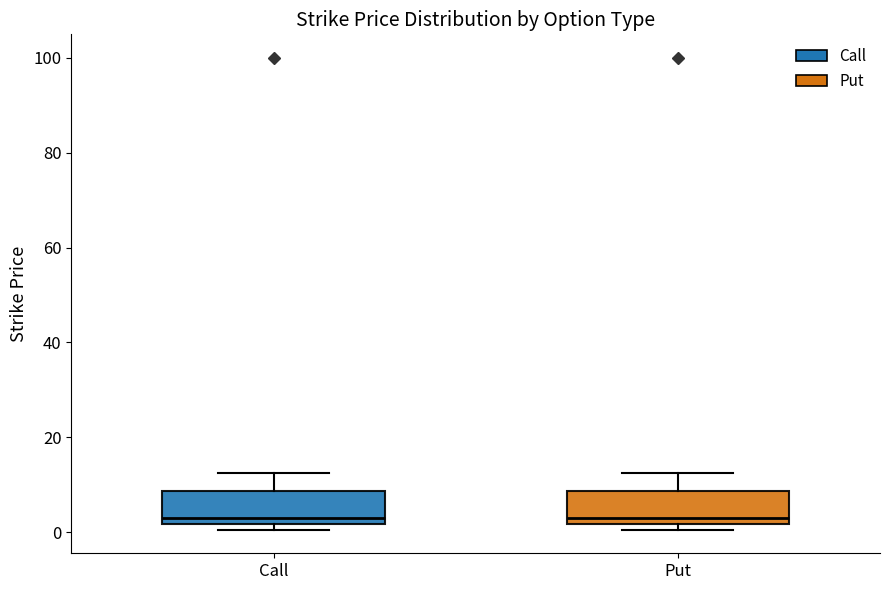

Where does the upper whisker of the box for Put end on the y-axis? The values are not printed on the chart, so give them approximately, as read against the axis.

12